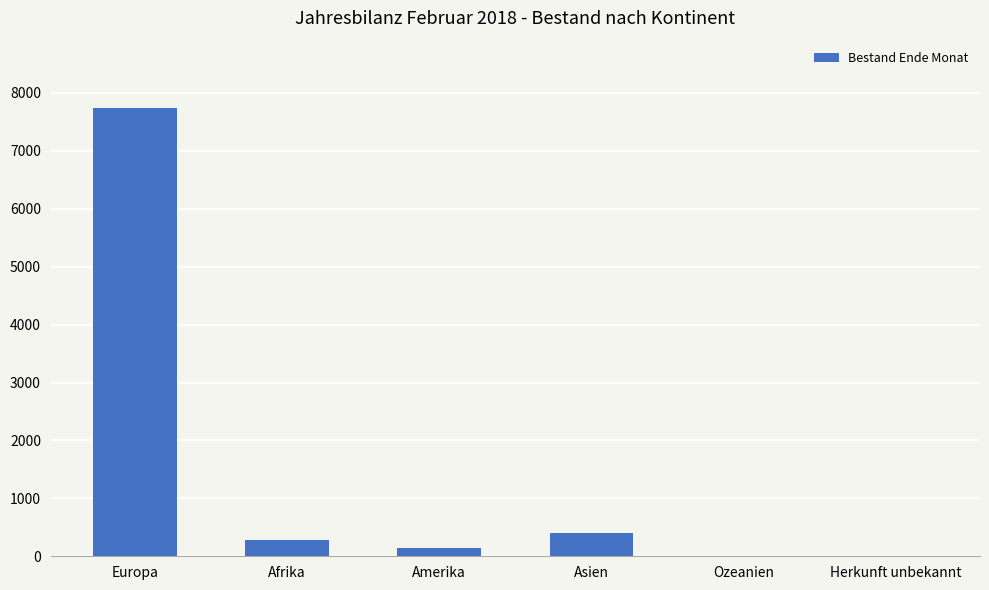

What is the change in value from Europa to Herkunft unbekannt?

-7740